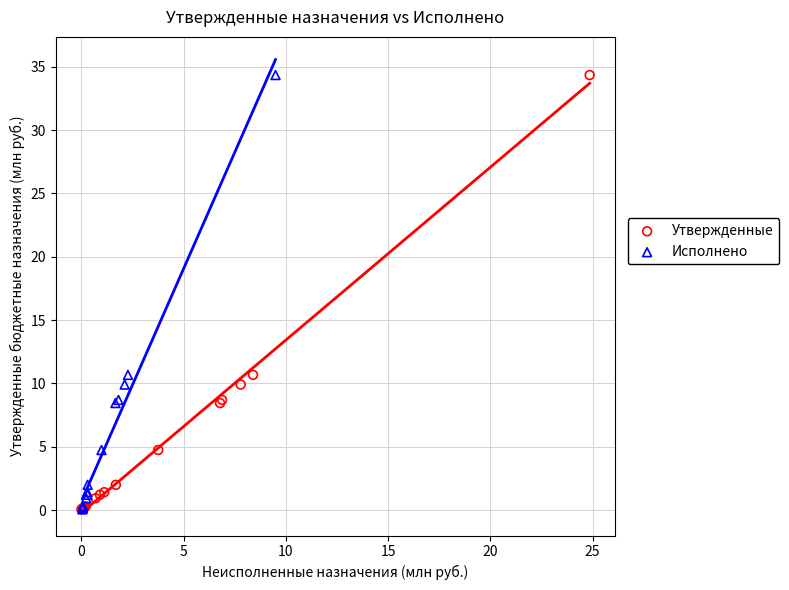

What are all the series names shown in the legend?

Утвержденные, Исполнено